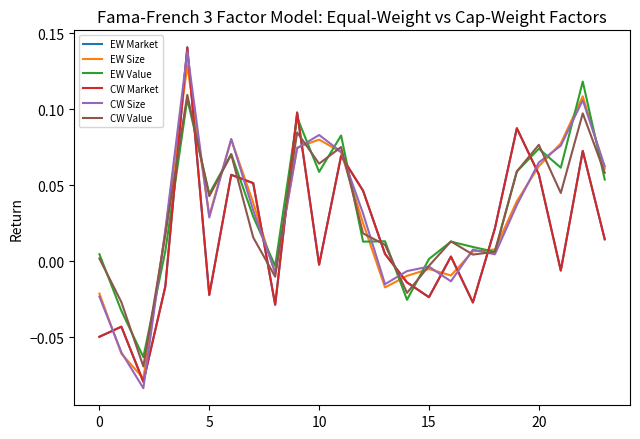

Which series has the largest range (max minus min)?

CW Size